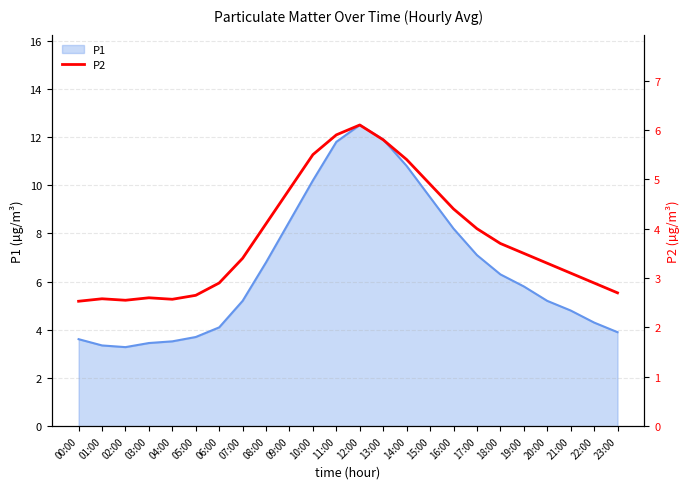

What is the change in value from 04:00 to 05:00?

+0.1